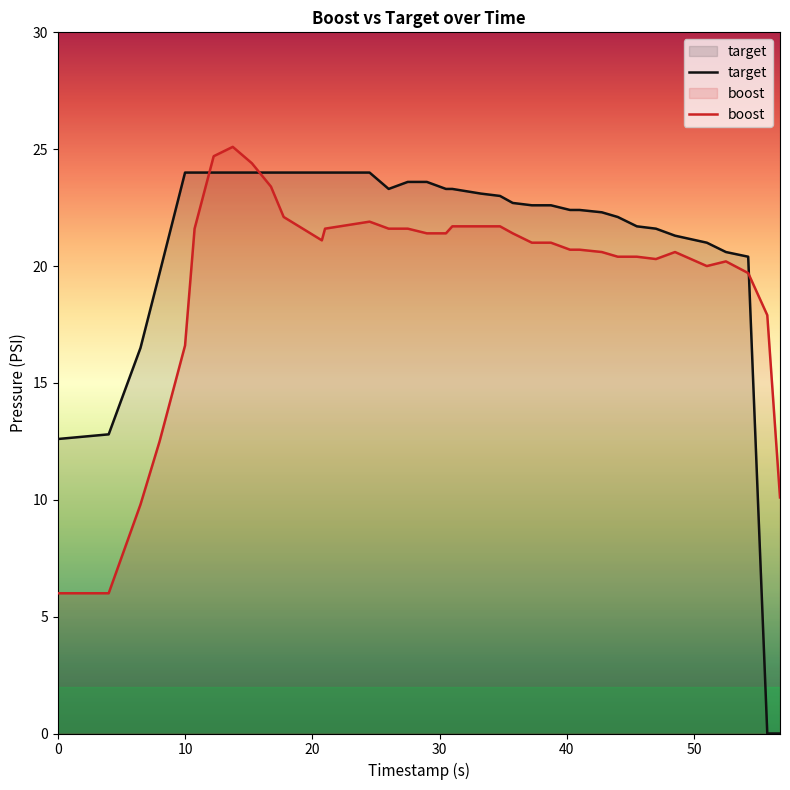

How many data points in boost are above 21?

17